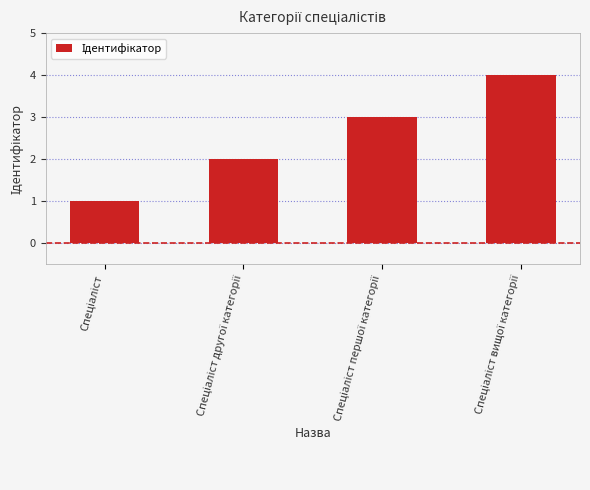

What is the greatest value displayed?

4